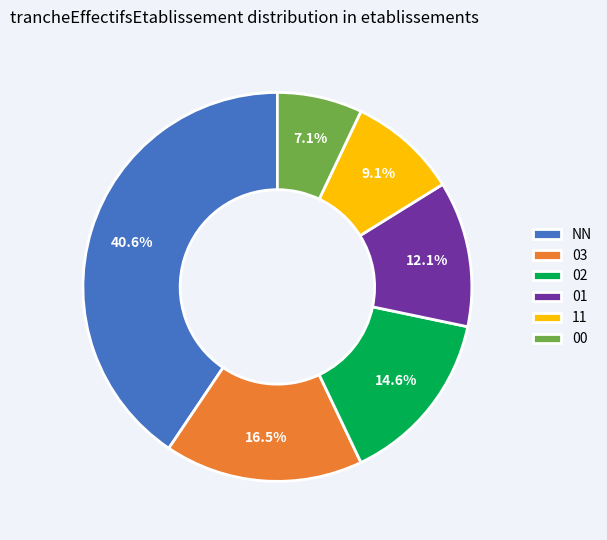

To the nearest percent, what portion does 02 represent?

15%